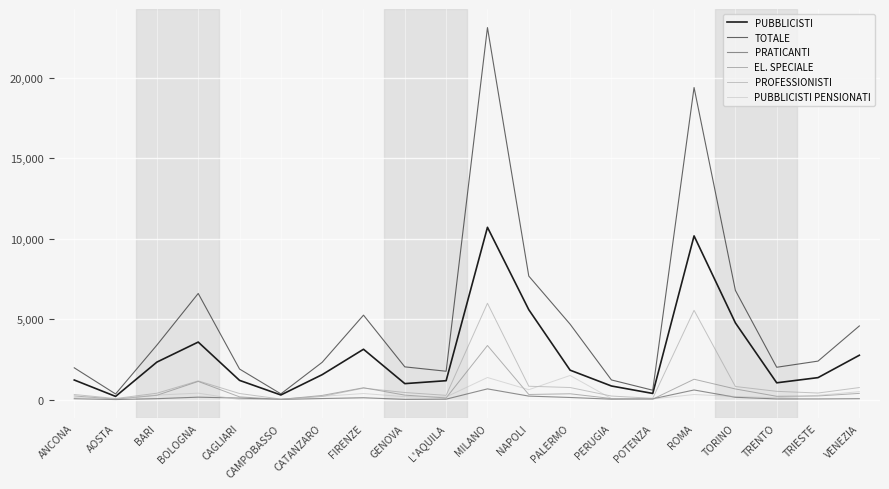

At which category does PROFESSIONISTI reach its first local peak?

BOLOGNA